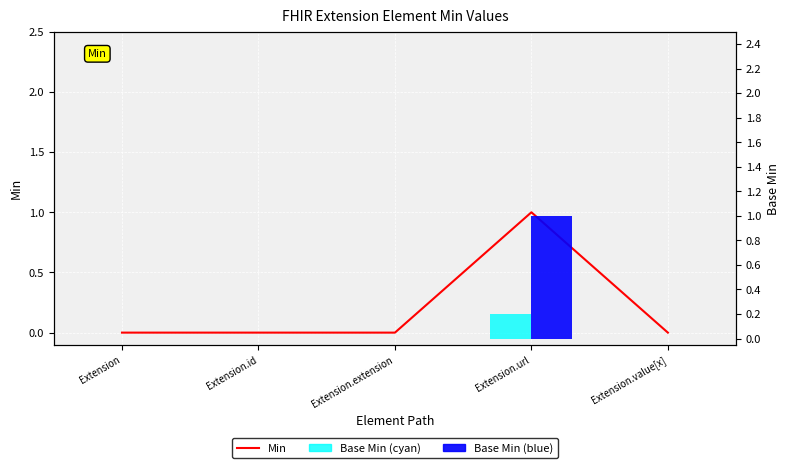

The value of Base Min (cyan) at Extension.value[x] is 0.0. True or false?

True